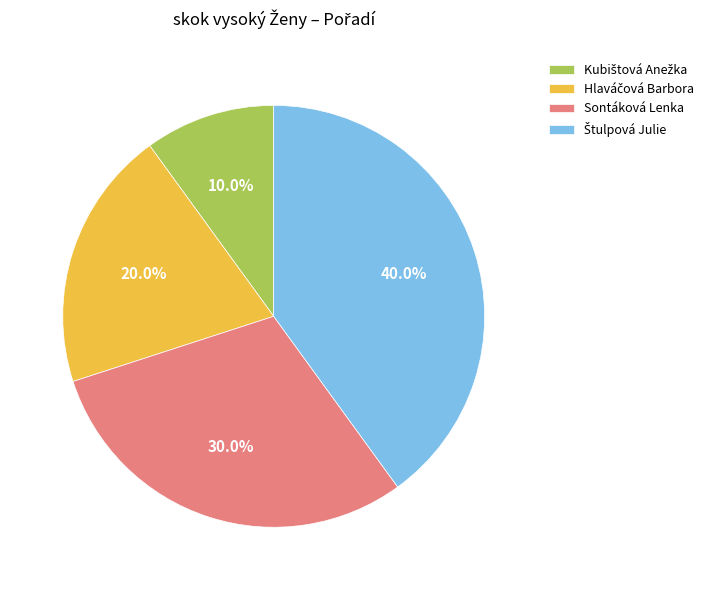

What percentage is NOT represented by Sontáková Lenka?

70.0%